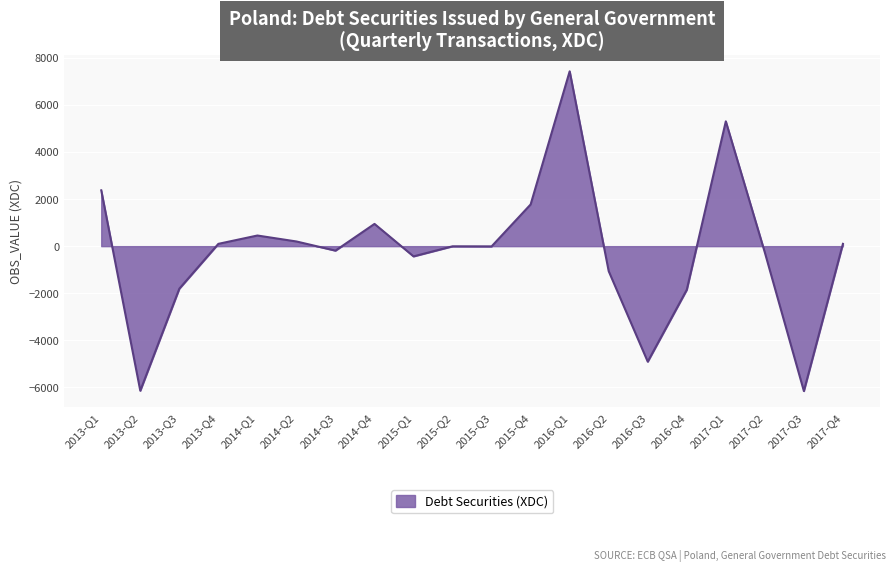

What is the difference between the maximum and minimum values?

13577.6